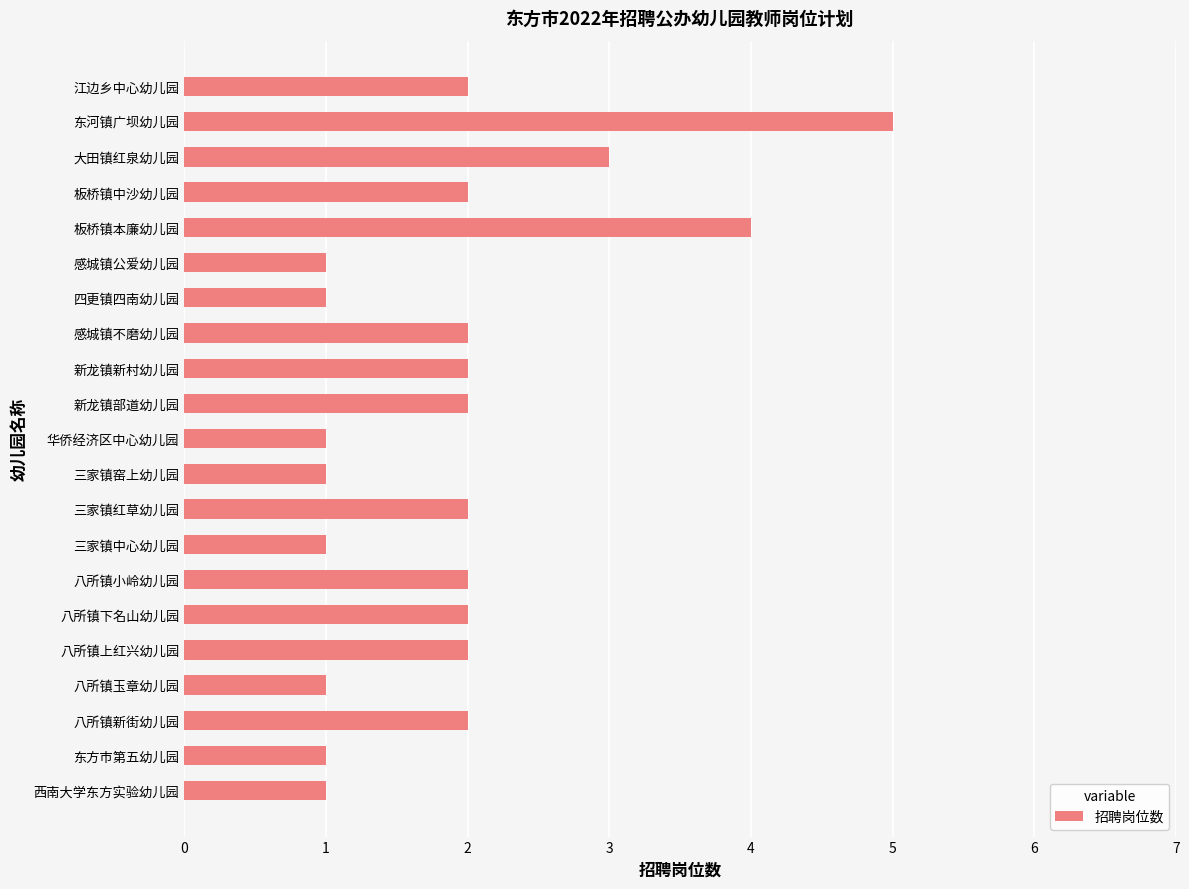

How many data points does each series have?

21